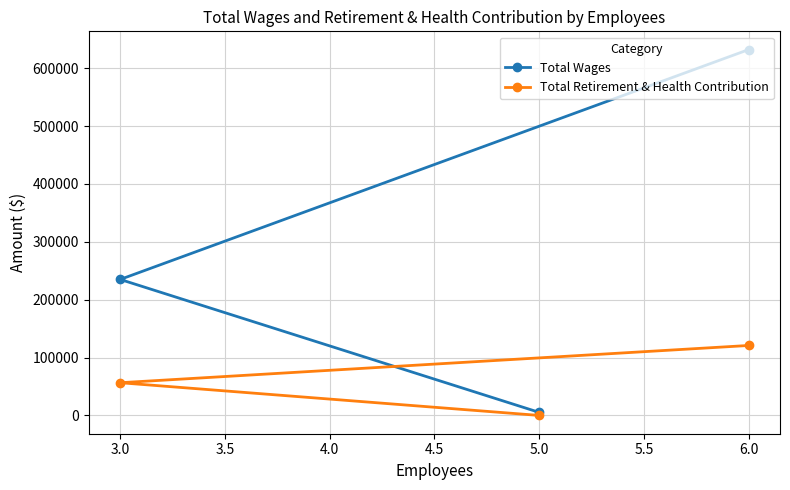

Which series has the largest total across all categories?

Total Wages